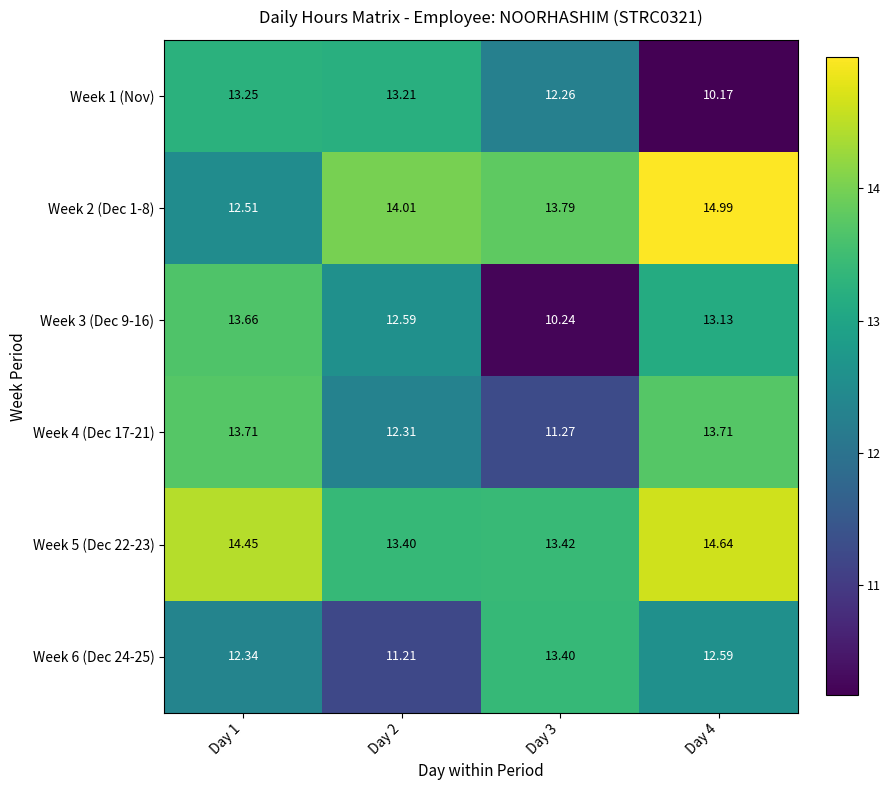

At which category is the sum across all series the highest?

Day 1